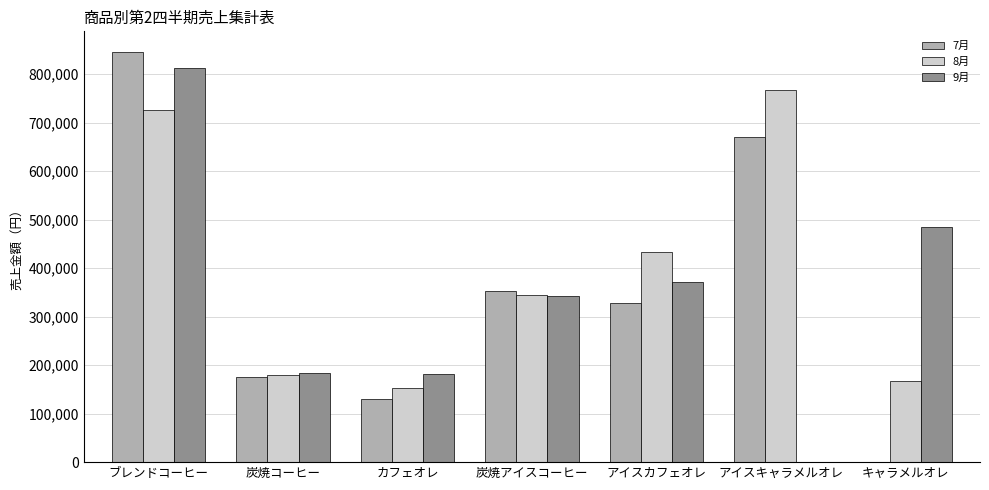

Count the number of data series in this chart.

3